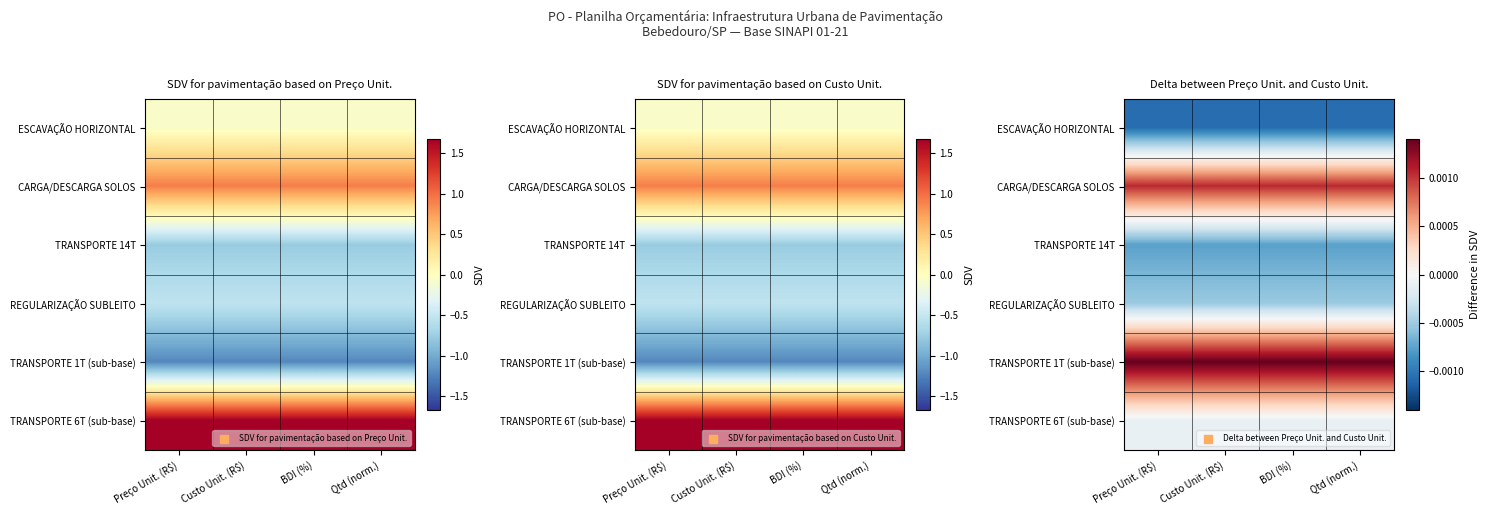

List the labels in order of TRANSPORTE 6T (sub-base) value, smallest first.

Preço Unit. (R$), Custo Unit. (R$), BDI (%), Qtd (norm.)